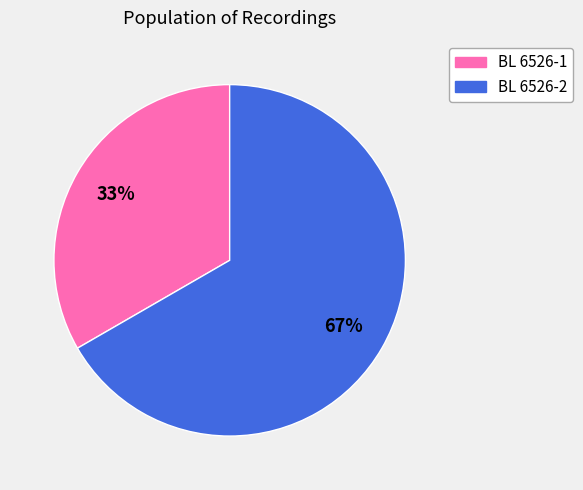

Which category has the biggest portion of the pie?

BL 6526-2